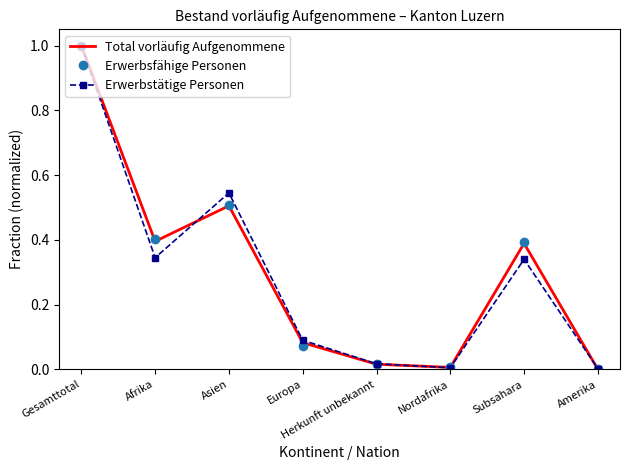

The value of Erwerbsfähige Personen at Nordafrika is 0.0. True or false?

True